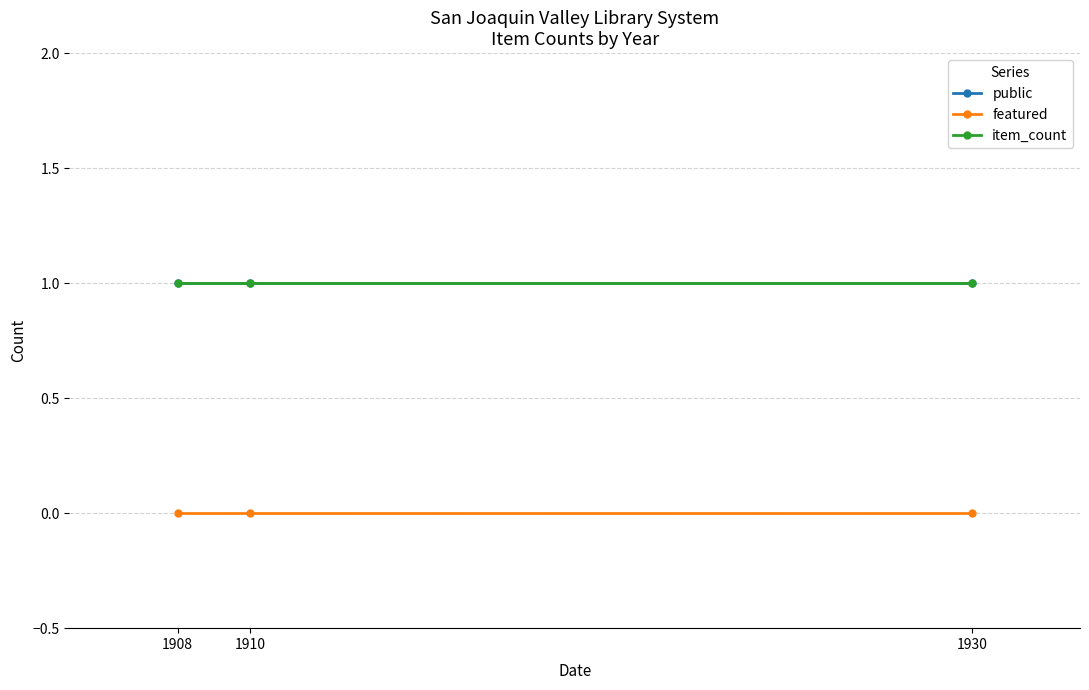

Is this an area chart (filled region under the line)?

No